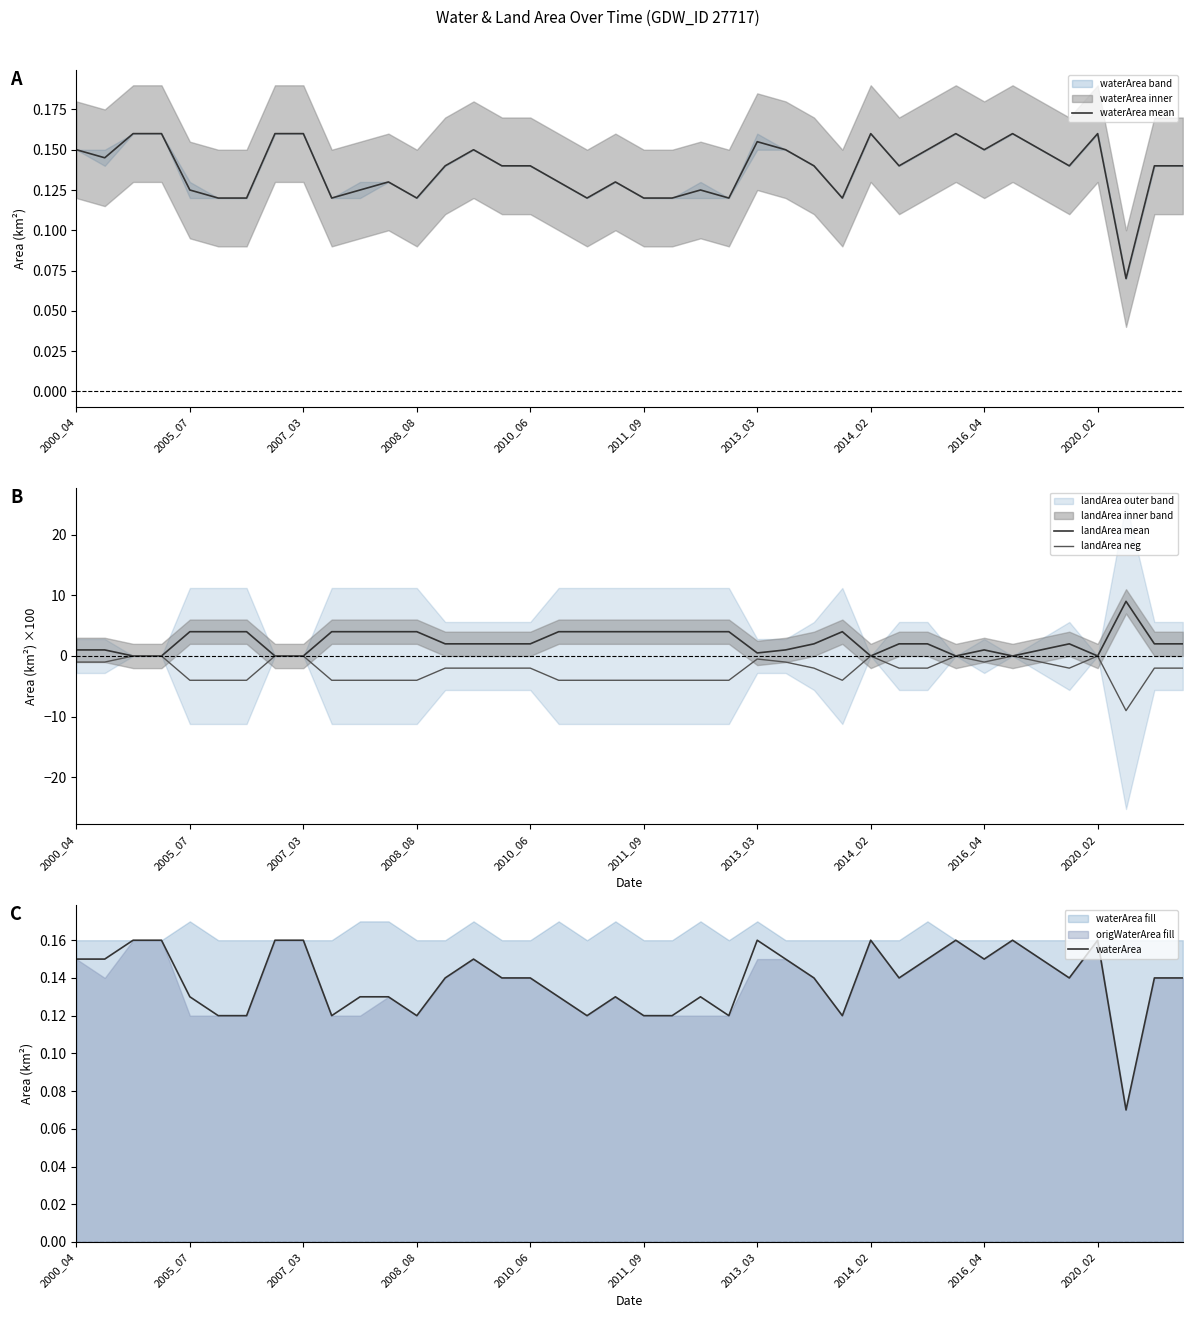

The value of waterArea at 17 is 0.1. True or false?

True